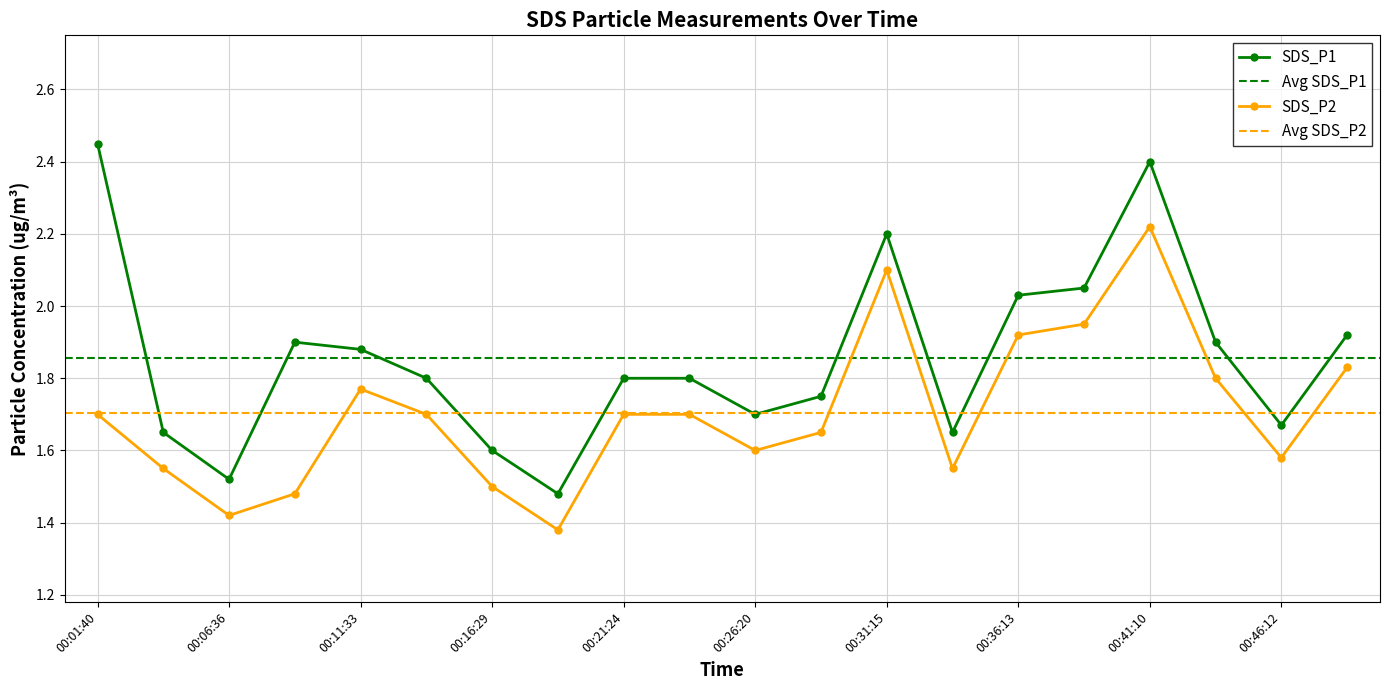

Which series has the largest total across all categories?

SDS_P1